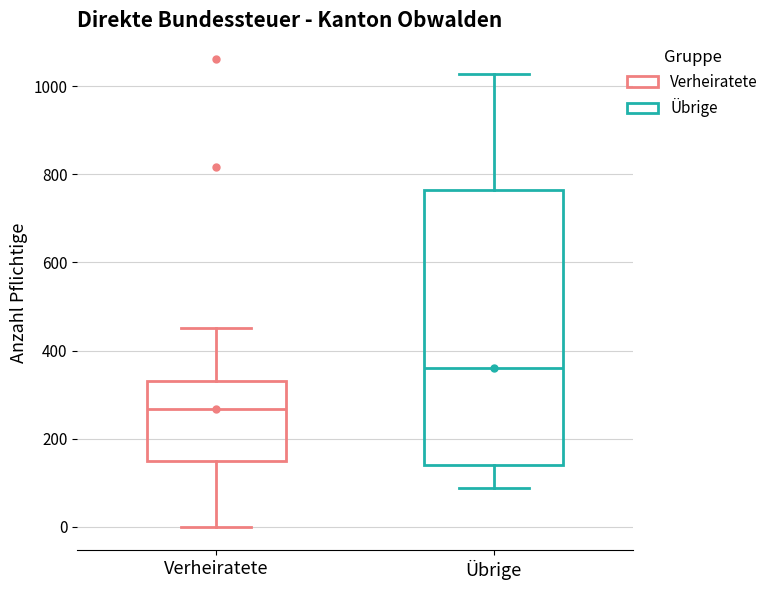

Which box's median line is the highest?

Übrige